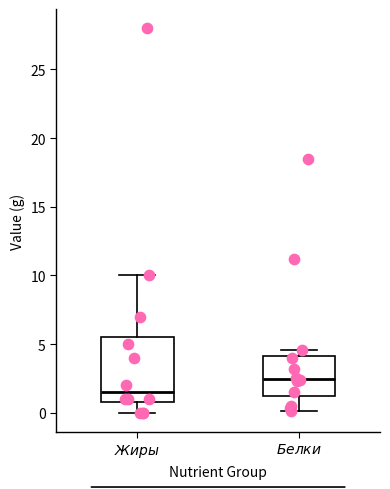

Reading left to right, read every box against the y-axis: the position of its median line, the range the box covers, and the ends of its whiskers. The values are not printed on the chart, so give them approximately, as read against the axis.

$\it{Жиры}$: median 1.5, box 1.0 to 5.5, whiskers 0.0 to 10.0
$\it{Белки}$: median 2.5, box 1.0 to 4.0, whiskers 0.0 to 4.5